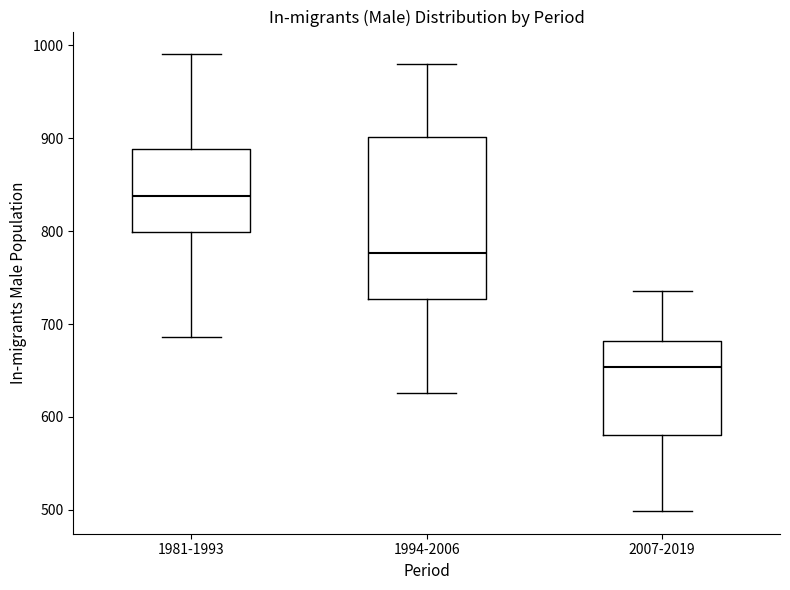

Reading left to right, read every box against the y-axis: the position of its median line, the range the box covers, and the ends of its whiskers. The values are not printed on the chart, so give them approximately, as read against the axis.

1981-1993: median 840, box 800 to 890, whiskers 690 to 990
1994-2006: median 780, box 730 to 900, whiskers 630 to 980
2007-2019: median 650, box 580 to 680, whiskers 500 to 740